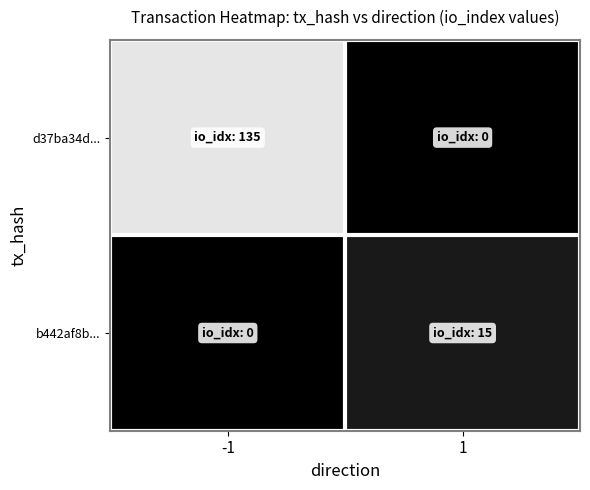

Reading left to right, extract all data points from this chart.

d37ba34d...: -1=135	1=0
b442af8b...: -1=0	1=15